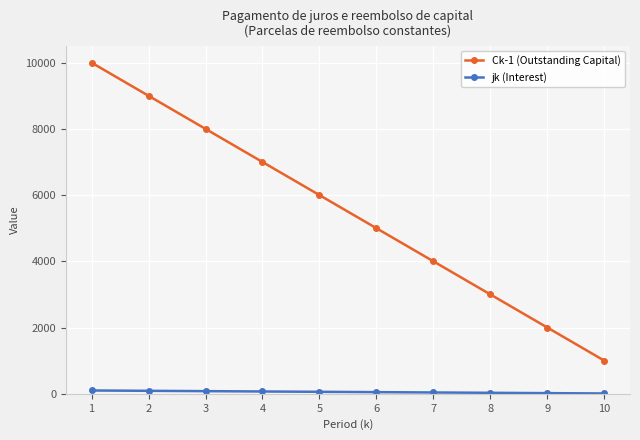

How many lines are shown in the chart?

2